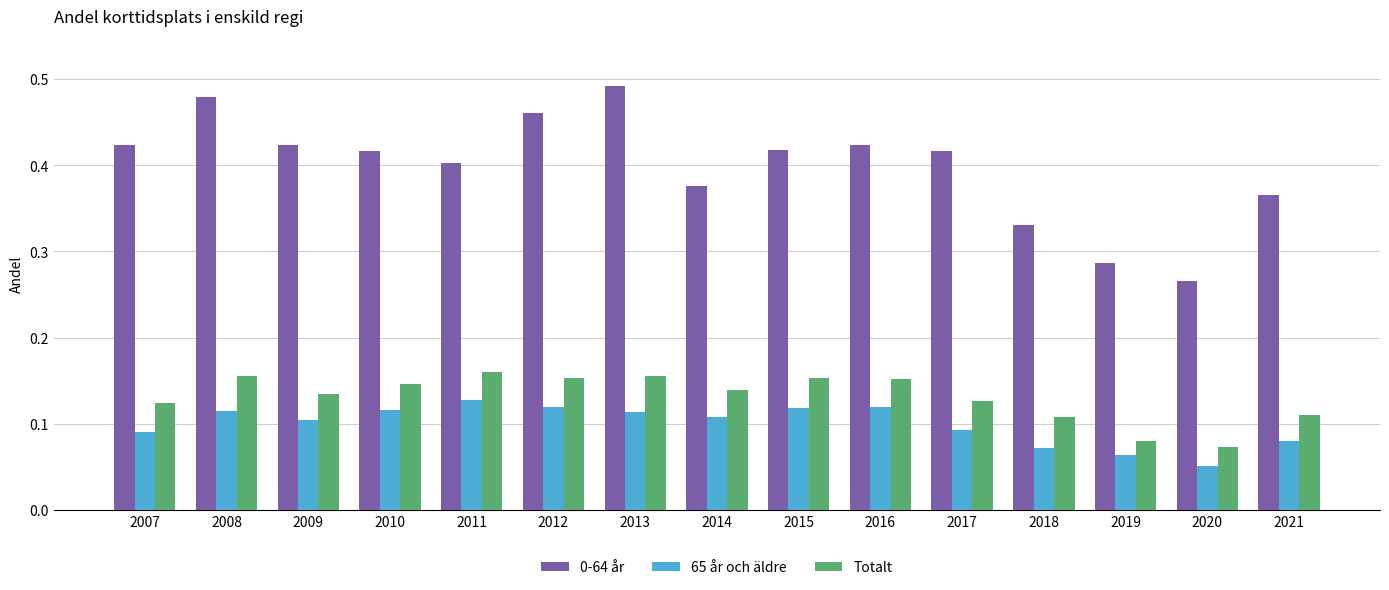

What is the sum of all 65 år och äldre values?

1.5